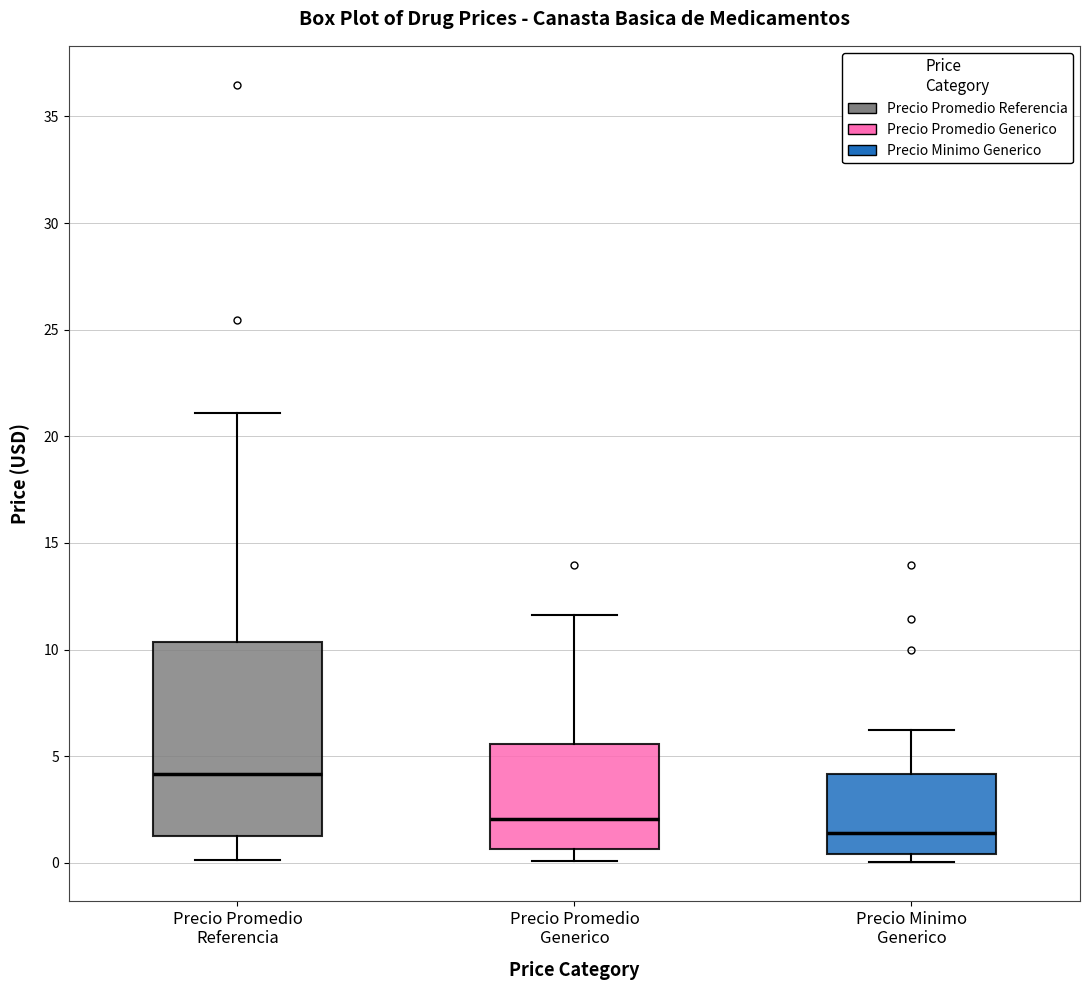

Which box's median line is the lowest?

Precio Minimo Generico